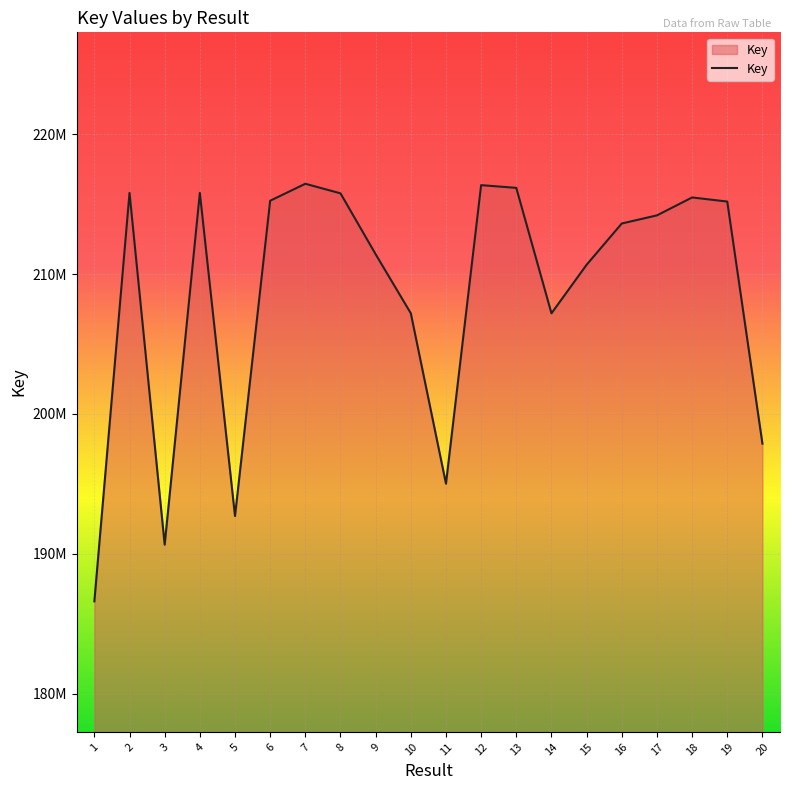

Which has a higher value, 13 or 11?

13